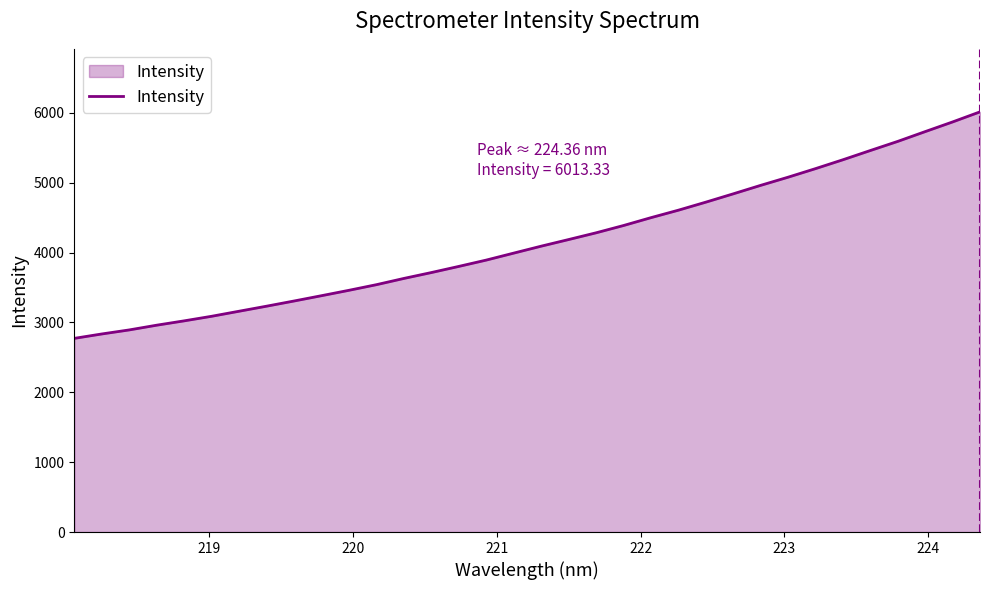

What is the difference between the maximum and minimum values?

3241.6